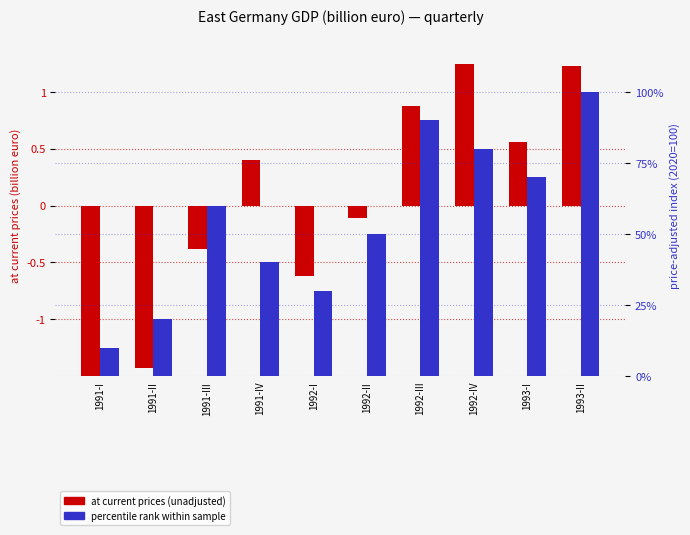

Between 1992-I and 1993-II, which series saw the biggest shift?

percentile rank within sample